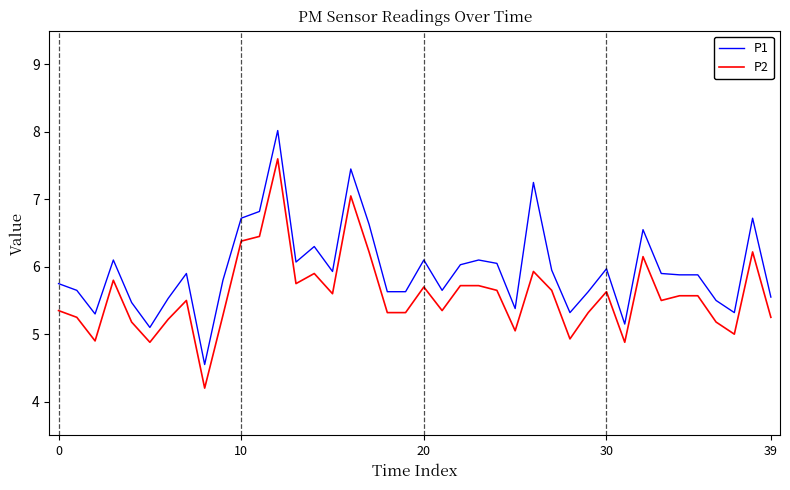

Which series has the largest total across all categories?

P1